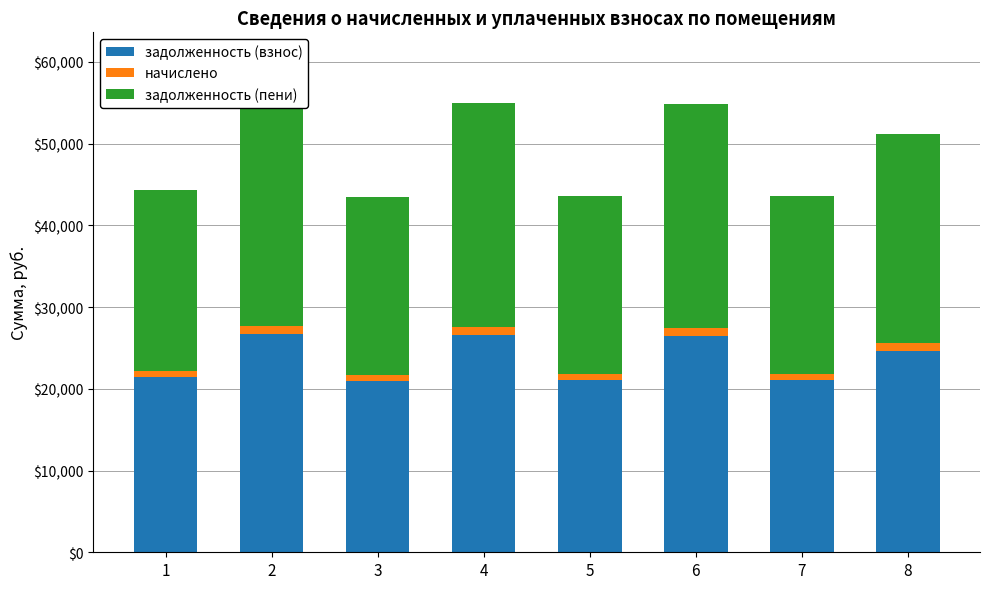

What is the value of the начислено bar at the 5th from the left?

749.5